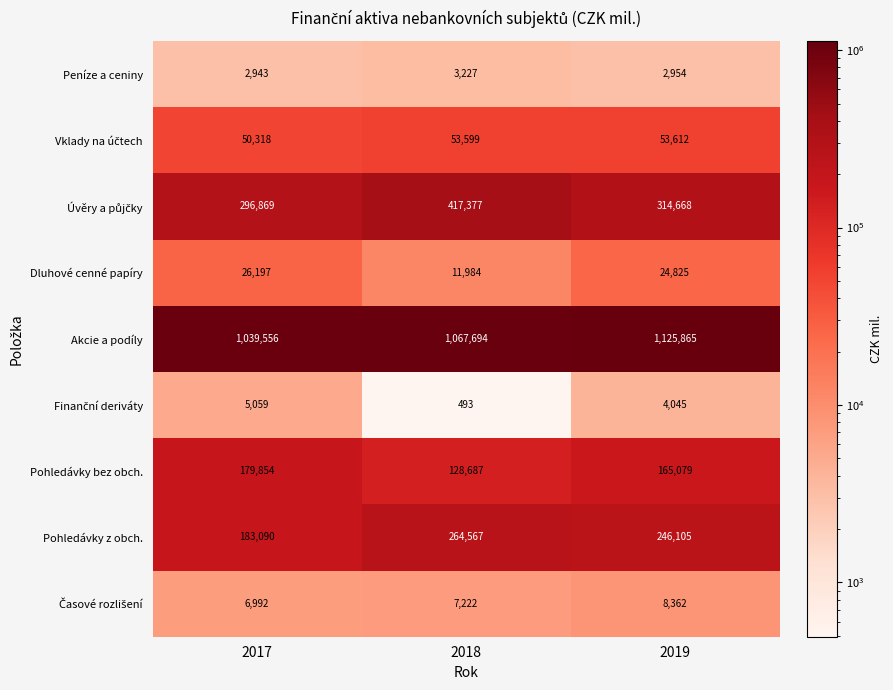

Is it true that Peníze a ceniny equals 3227 at 2018?

True